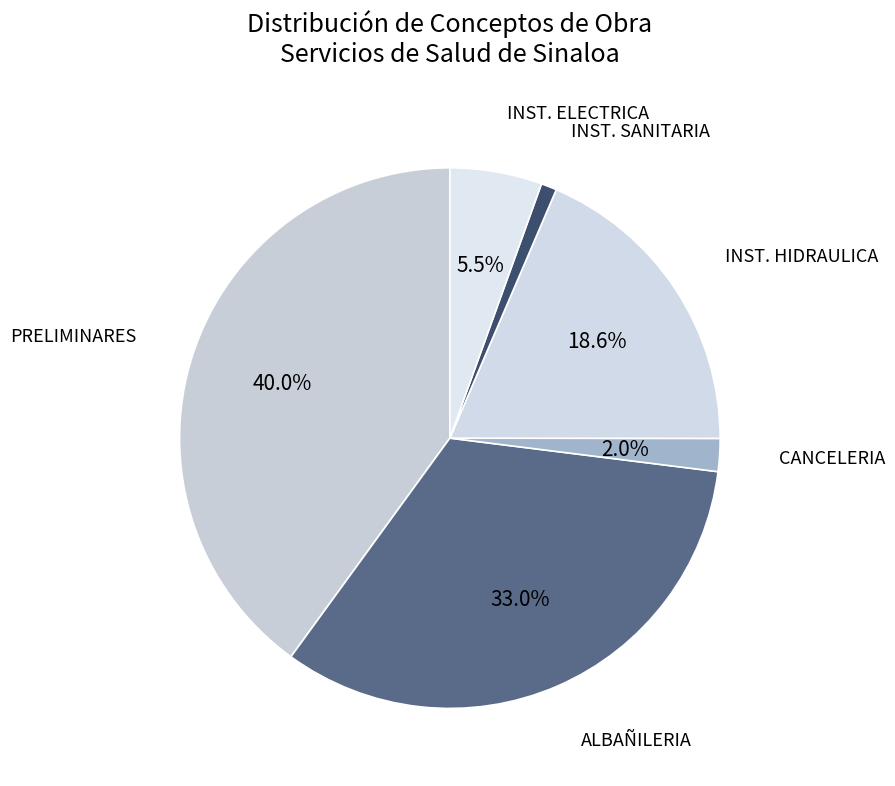

True or false: ALBAÑILERIA accounts for 33% of the total.

True